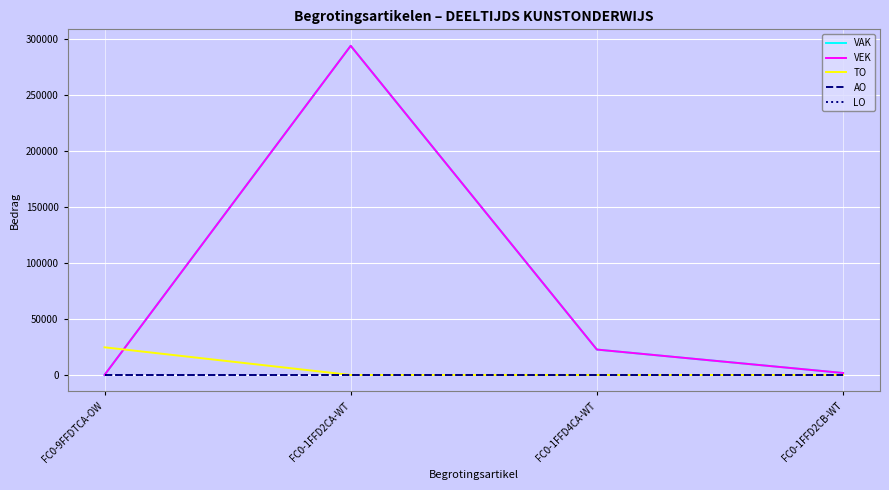

How many lines are shown in the chart?

5